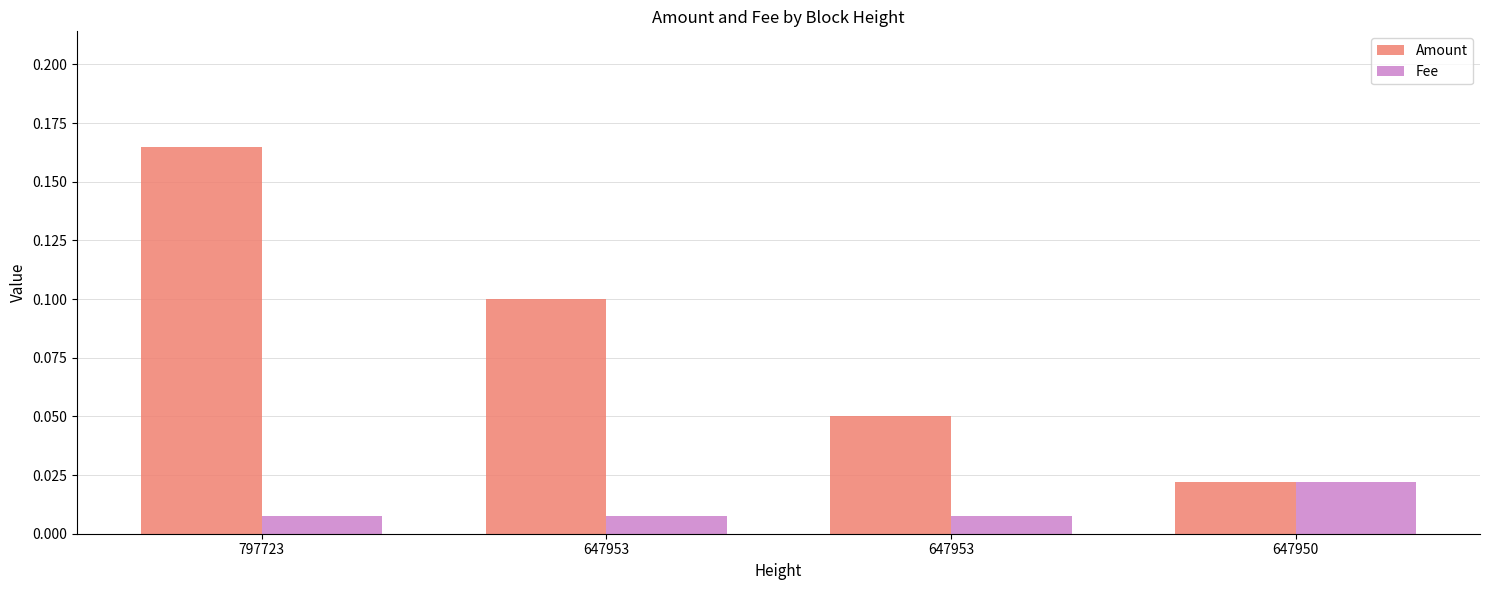

Which category has the highest value in the Fee series?

647950